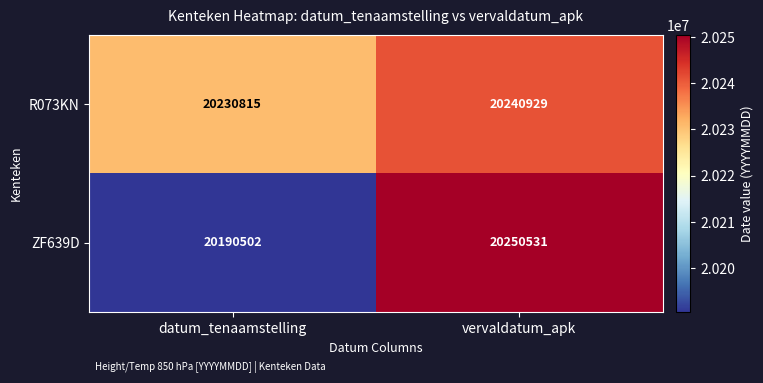

Count the number of data series in this chart.

2